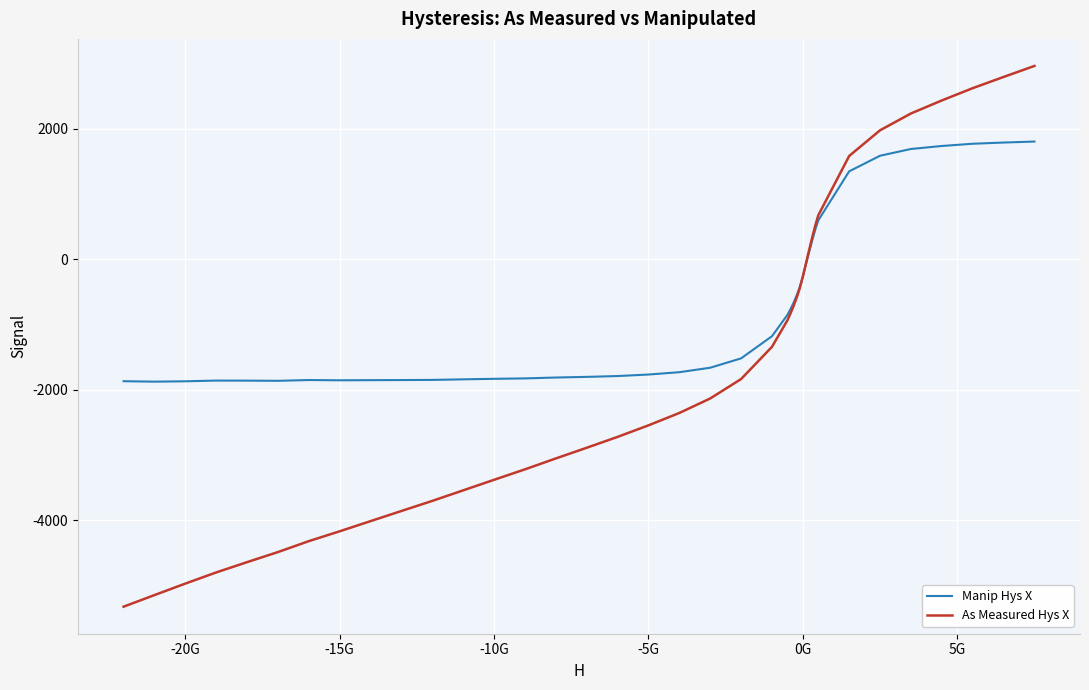

Rank the series by their maximum value, from highest to lowest.

As Measured Hys X, Manip Hys X